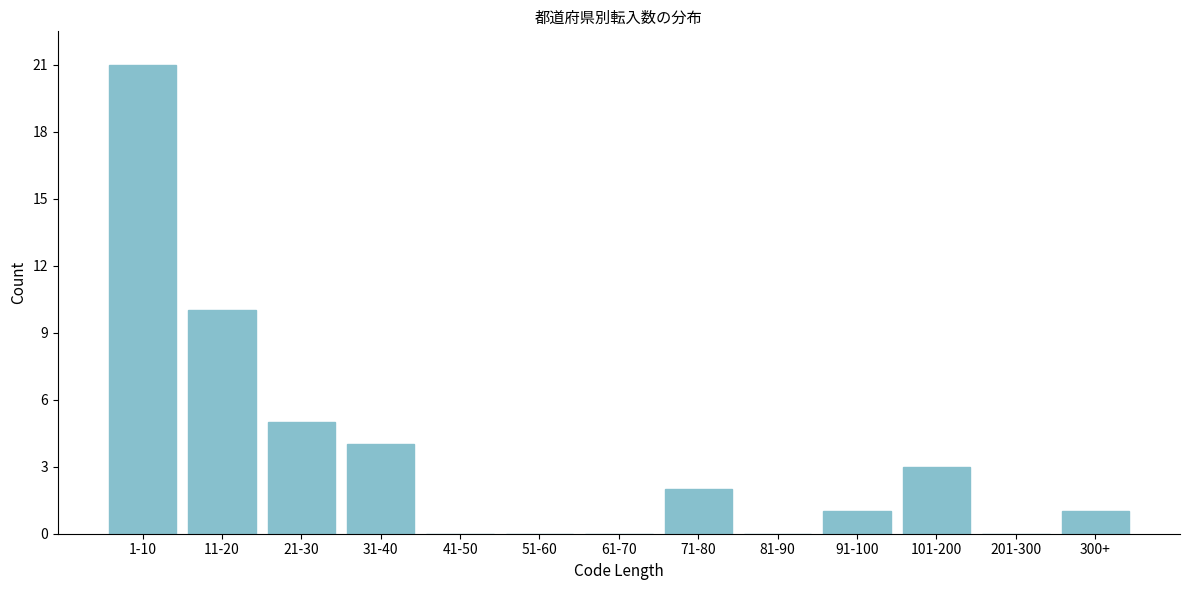

Reading right to left, what are all the values shown in this chart?

300+=1	201-300=0	101-200=3	91-100=1	81-90=0	71-80=2	61-70=0	51-60=0	41-50=0	31-40=4	21-30=5	11-20=10	1-10=21